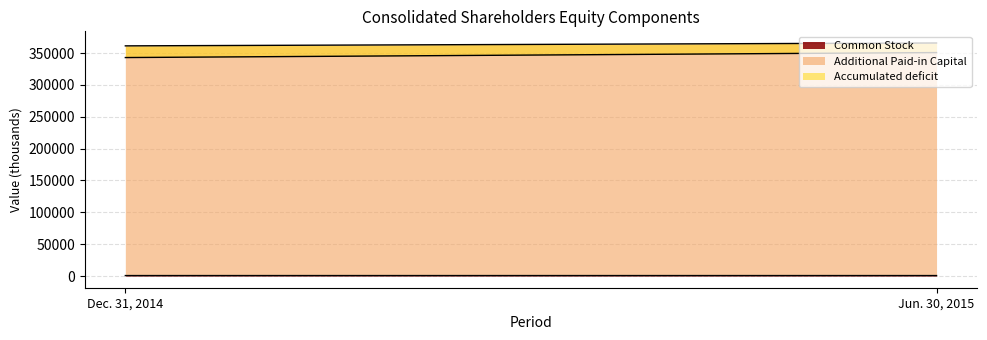

The value of Accumulated deficit at Jun. 30, 2015 is -21972. True or false?

False